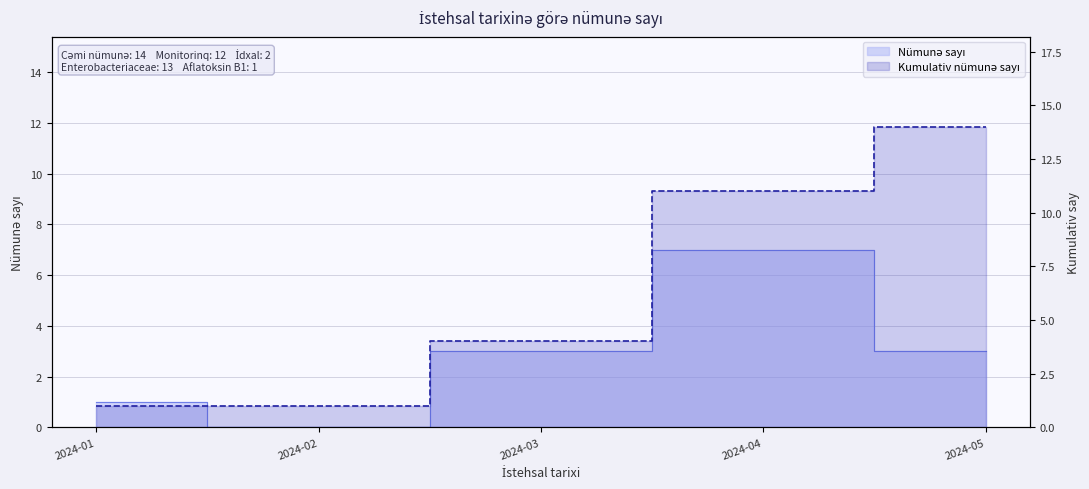

At which category does the chart reach its peak across all series?

2024-05